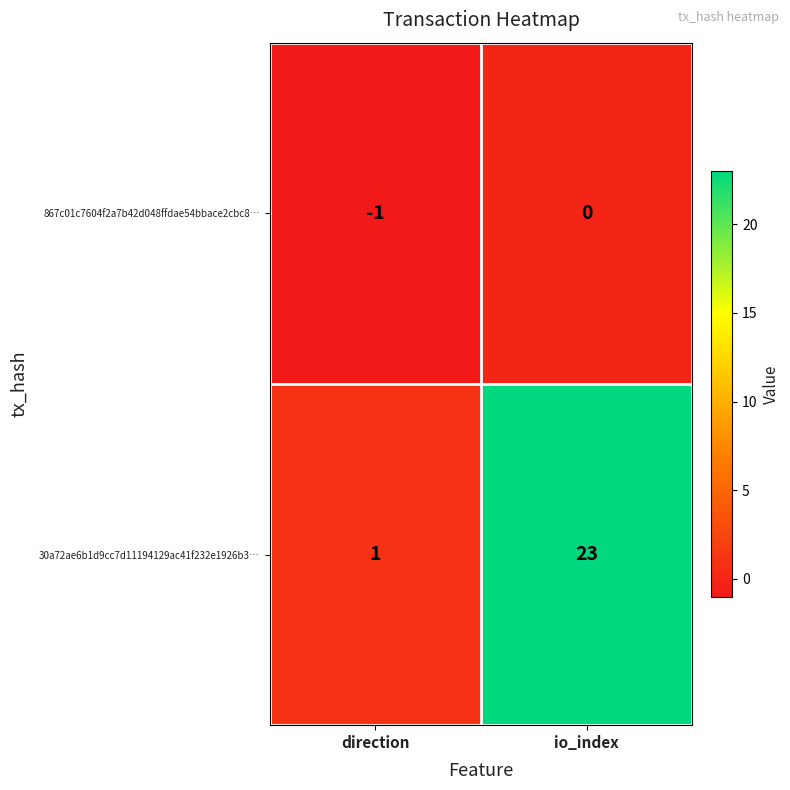

What is the spread (max minus min) of values at io_index?

23